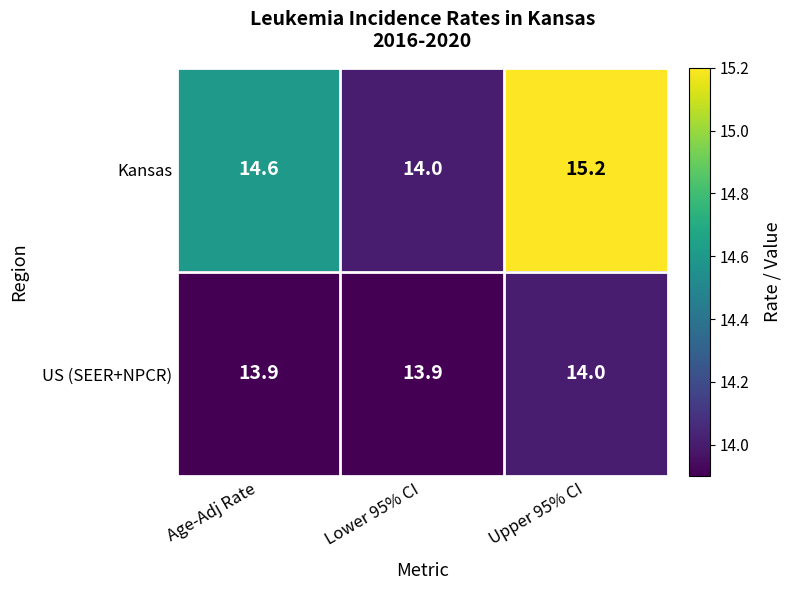

Rank the series by their average value, from lowest to highest.

US (SEER+NPCR), Kansas